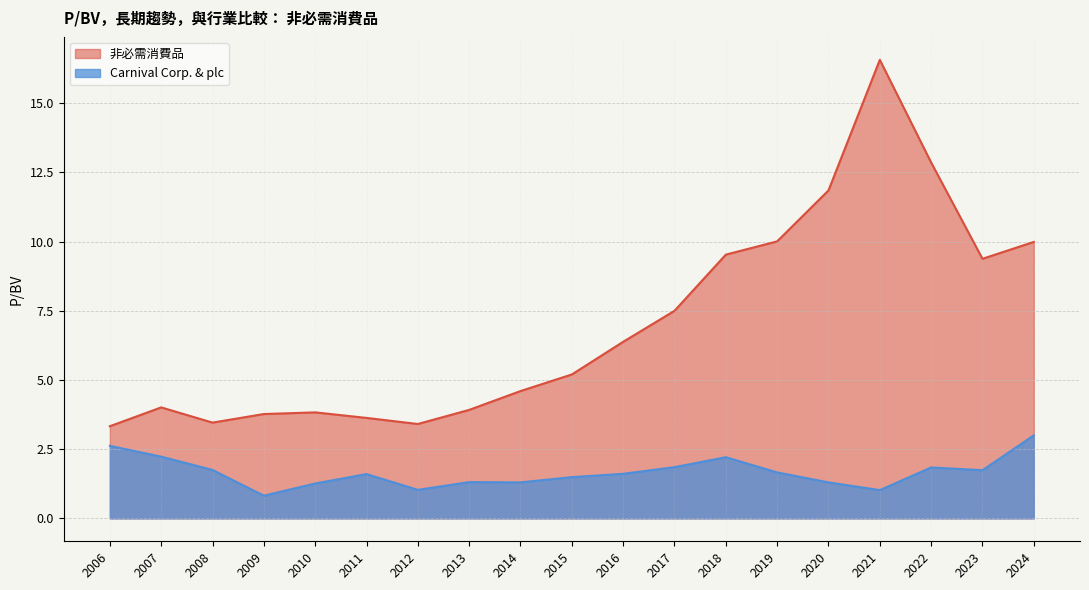

At how many categories does at least one series exceed 14?

1